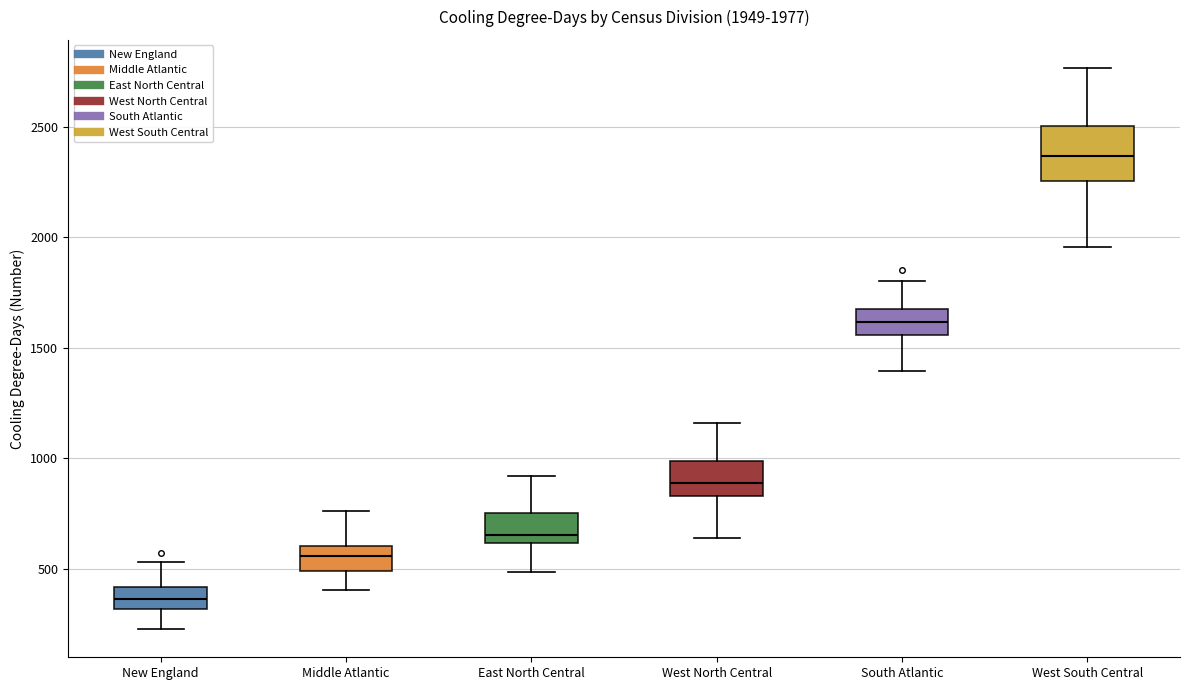

Which box is the tallest, from its lower edge to its upper edge?

West South Central